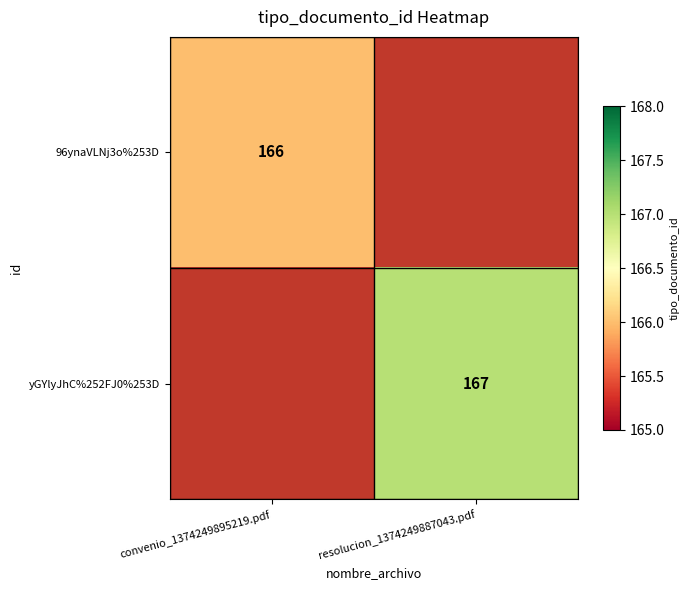

The yGYlyJhC%252FJ0%253D series shows 167 at resolucion_1374249887043.pdf. True or false?

True